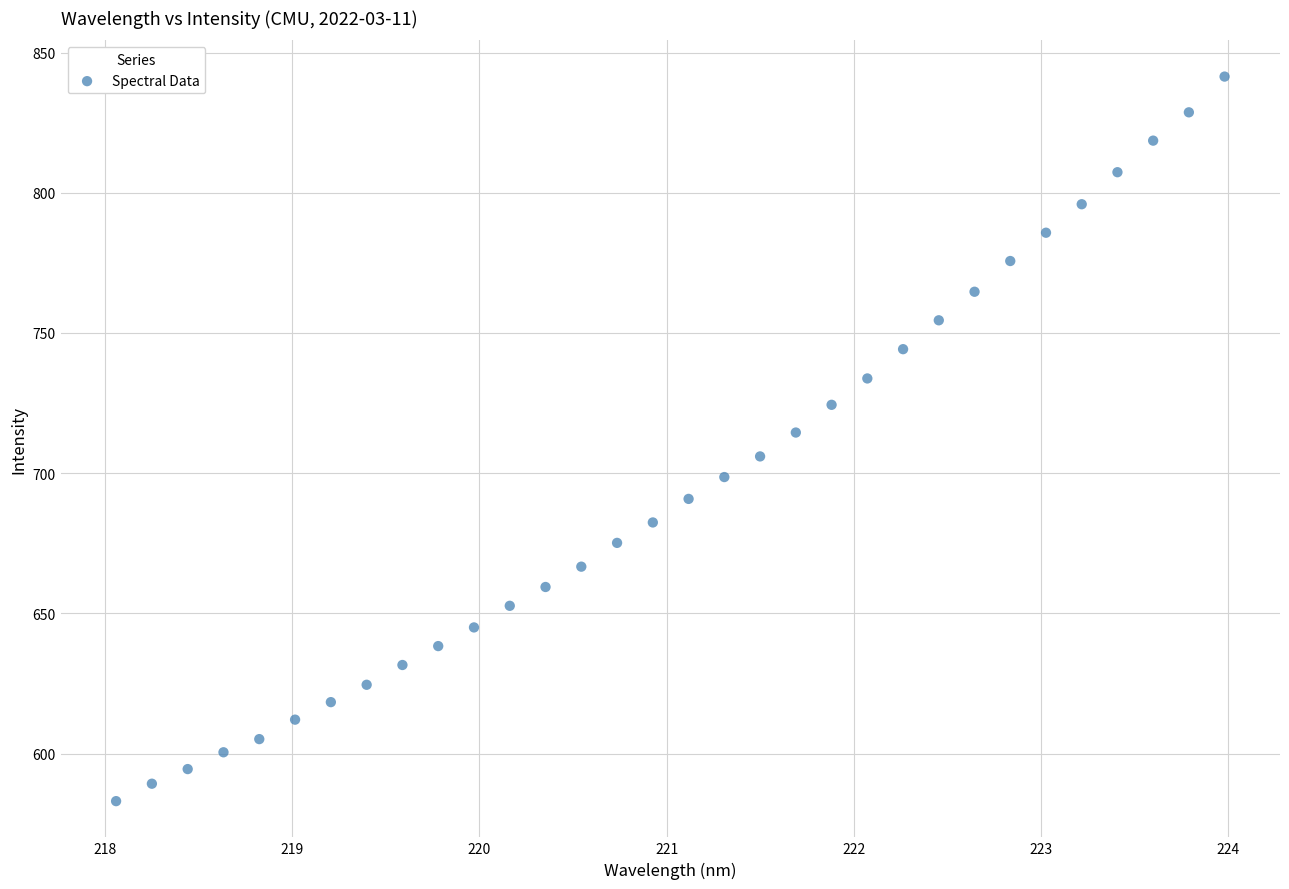

What is the range of Y values (max minus min)?

258.4